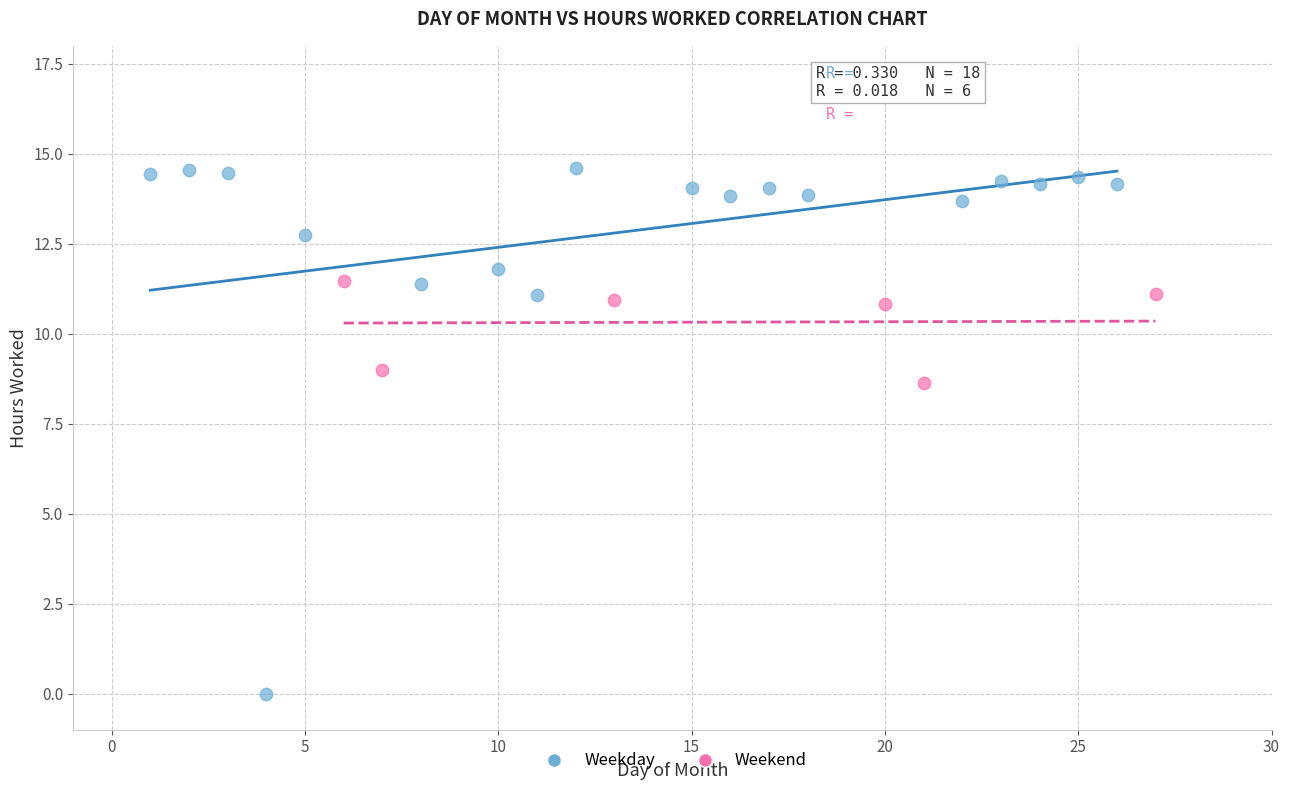

Which series contains the highest Y value?

Weekday